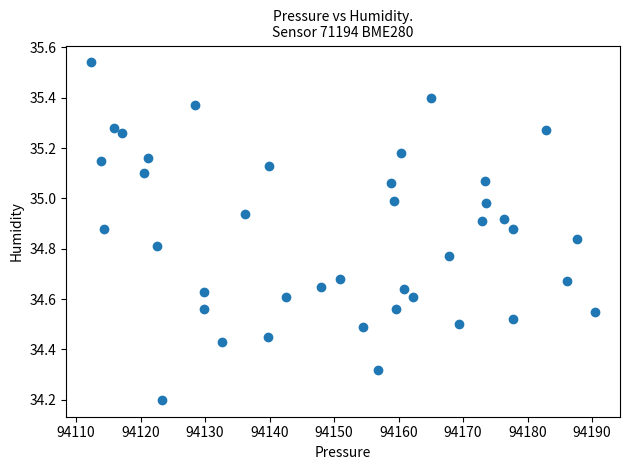

What Y value in the scatter plot is closest to 34?

34.2